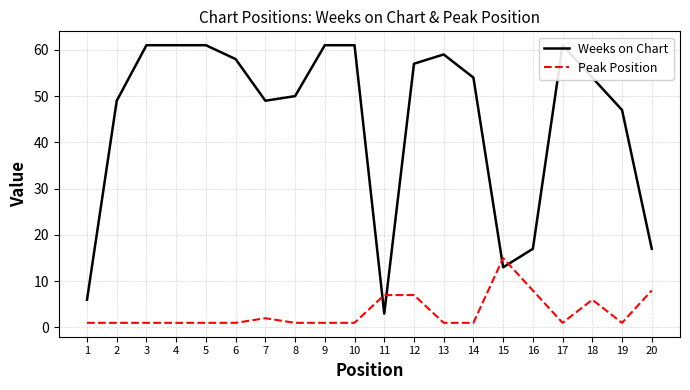

Does the chart have visible grid lines?

Yes